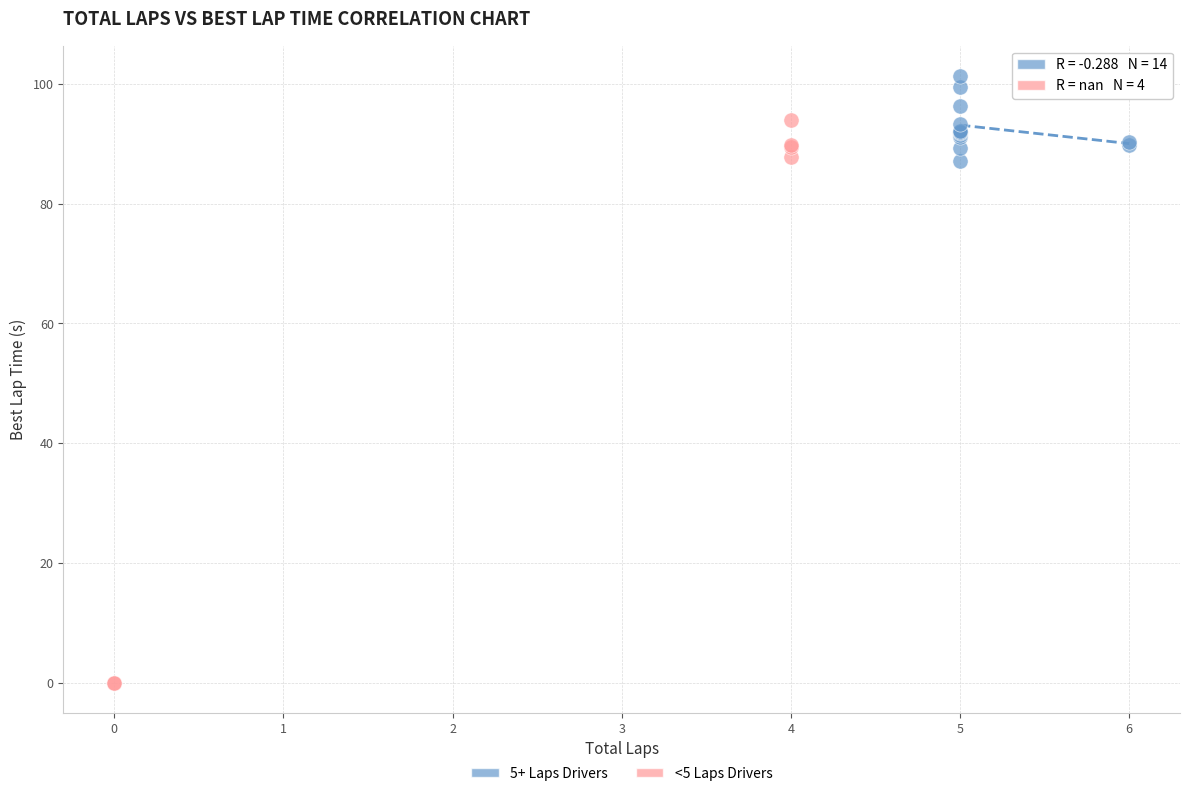

Which series has the widest spread of Y values?

<5 Laps Drivers